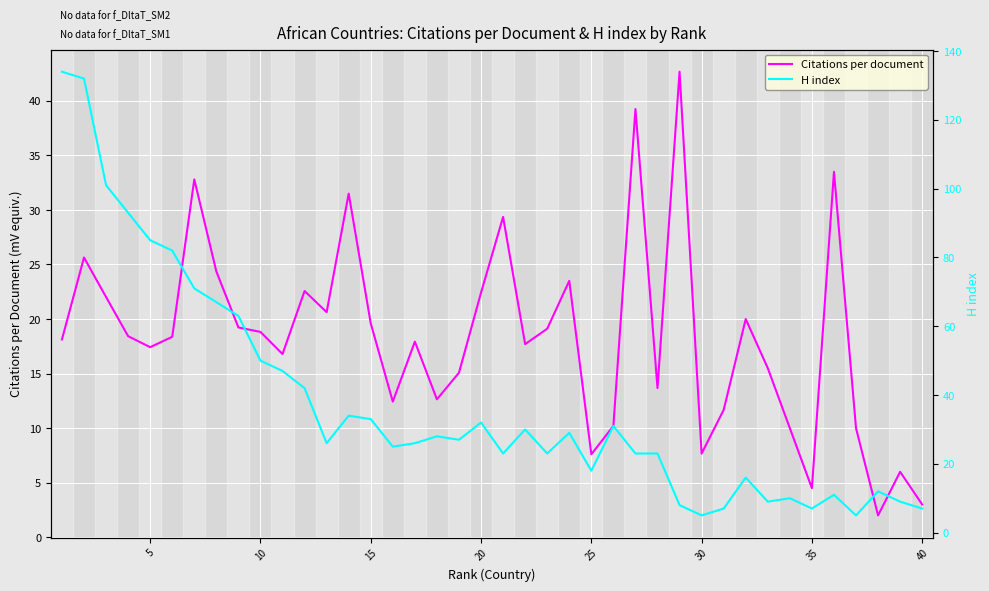

What is the sum of all Citations per document values?

733.7